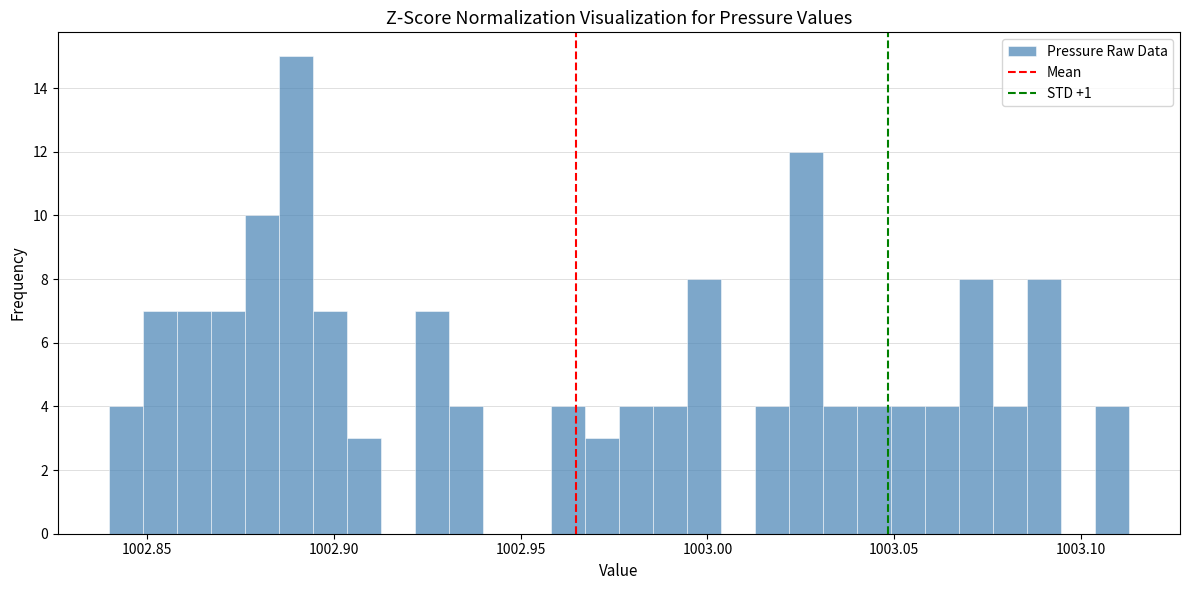

Around what value on the x-axis is the tallest bar? Give the approximate position of its centre, as read against the axis.

1002.890